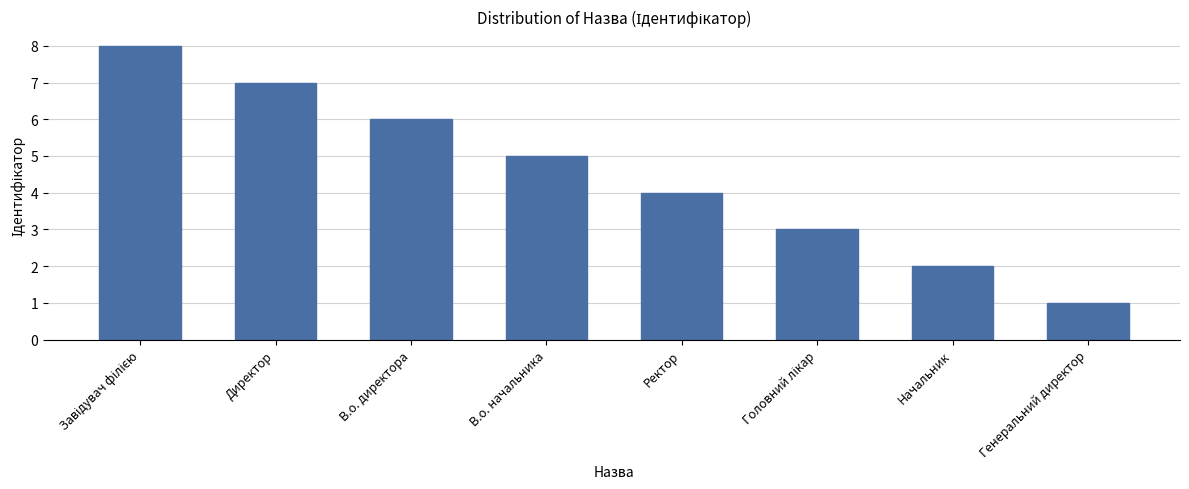

What is the greatest value displayed?

8